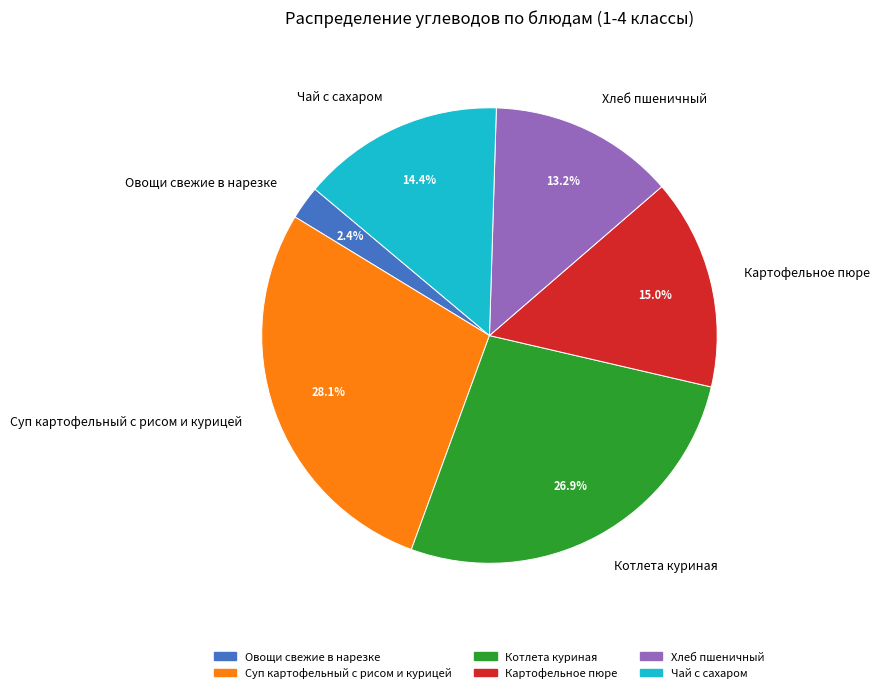

To the nearest percent, what percentage of the pie is Суп картофельный с рисом и курицей?

28%